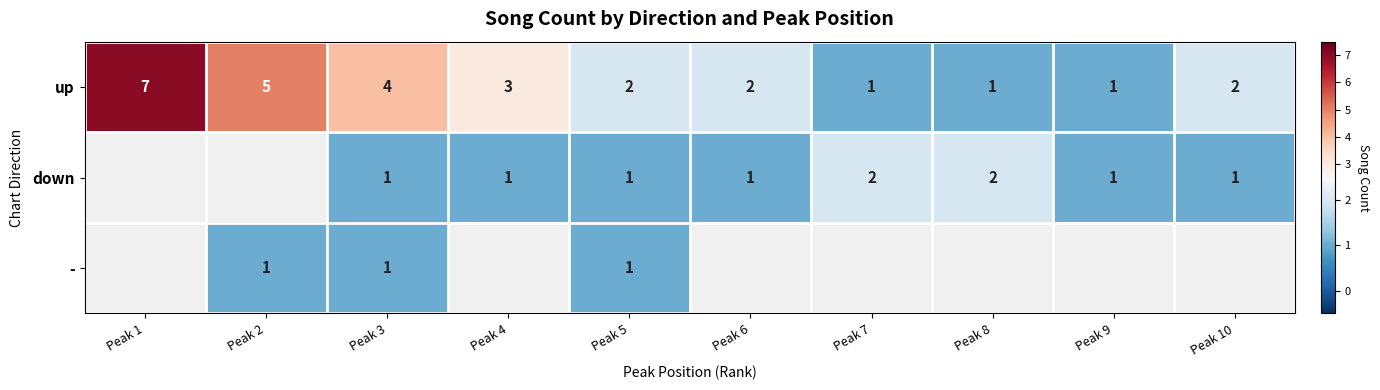

At which label is up closest to 4?

Peak 3